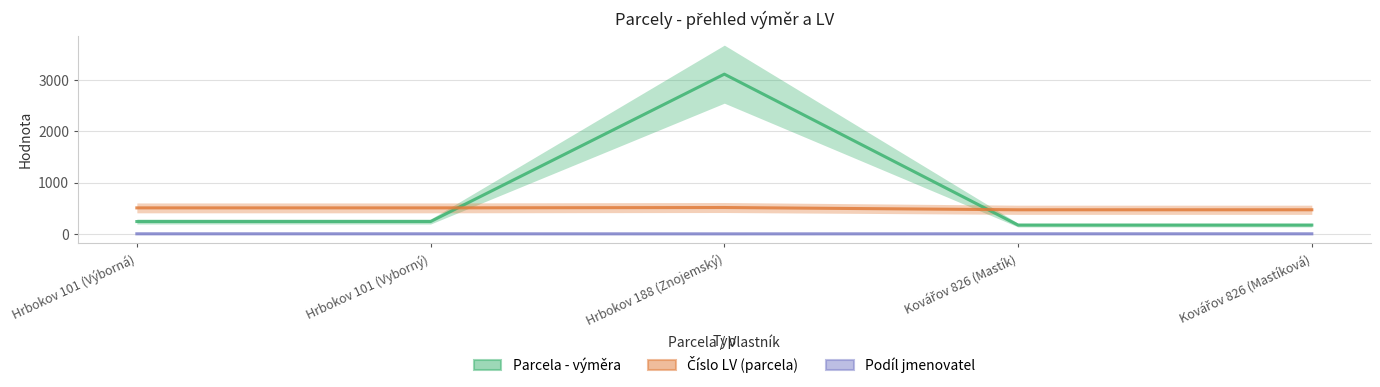

How many data points in Parcela - výměra are above 241?

1